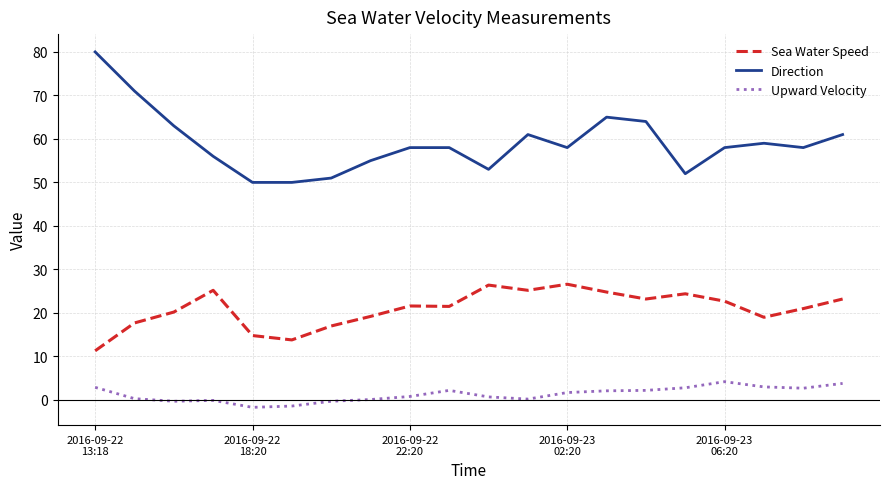

What is the maximum value shown in the chart?

80.0